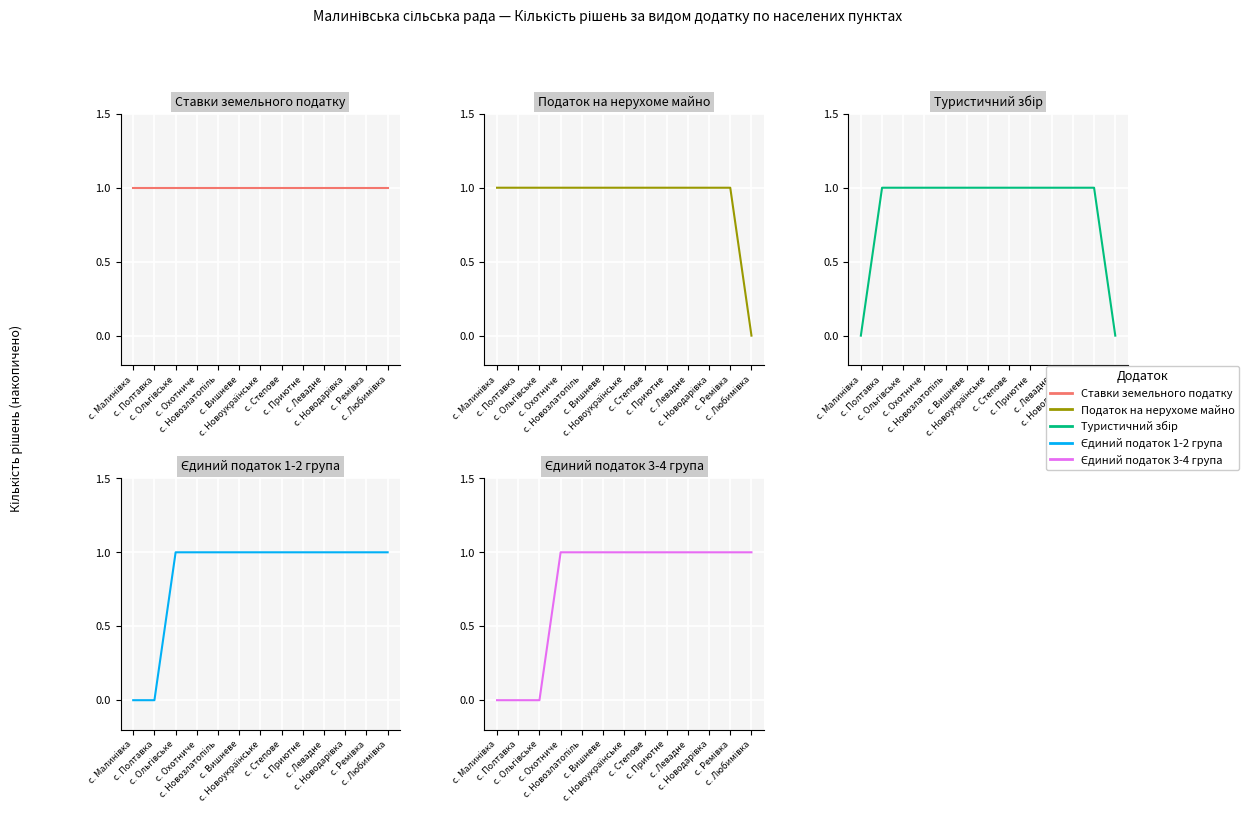

True or false: Додаток 7 (Єдиний податок 1-2 група) and Додаток 8 (Єдиний податок 3-4 група) intersect in this chart.

False